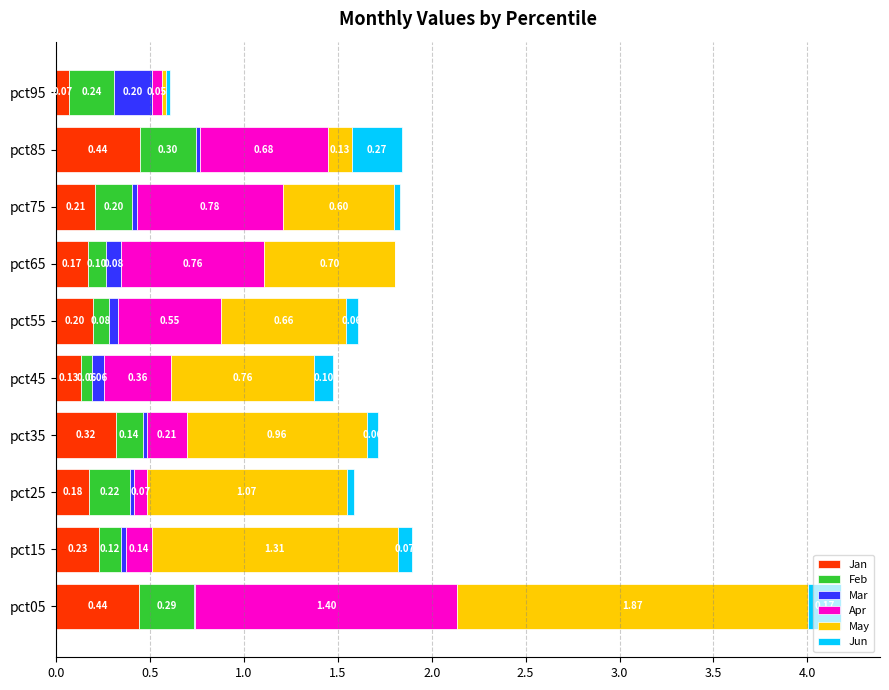

What are all the series names shown in the legend?

Jan, Feb, Mar, Apr, May, Jun